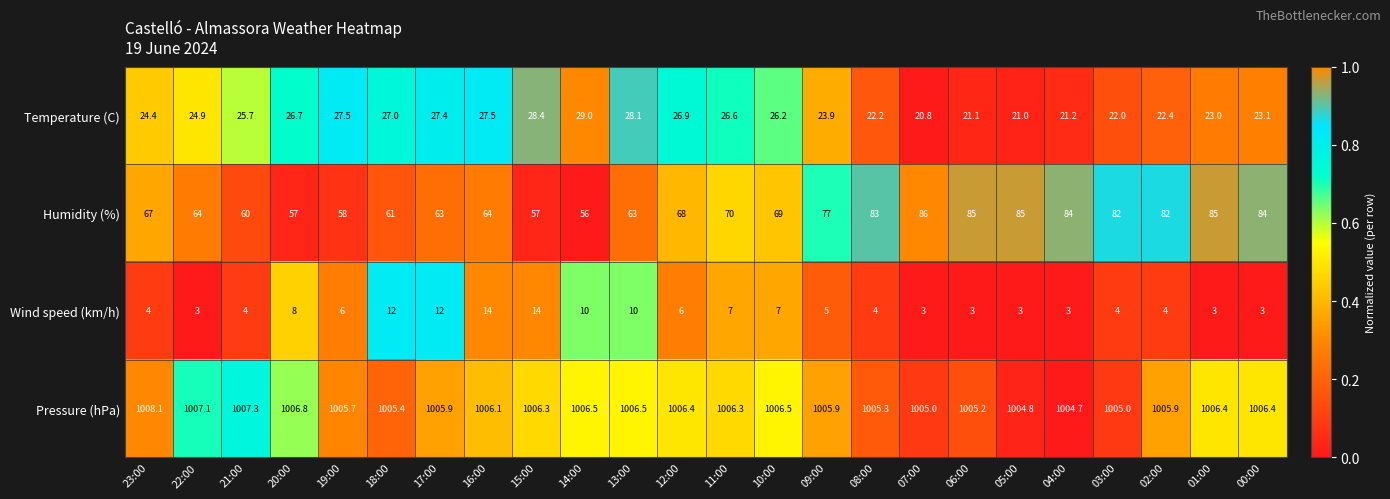

At which category does the chart reach its peak across all series?

23:00